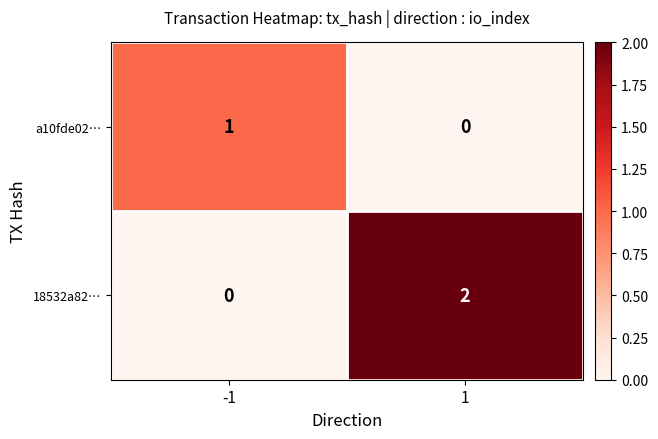

Rank the series at -1 from lowest to highest value.

18532a82…, a10fde02…